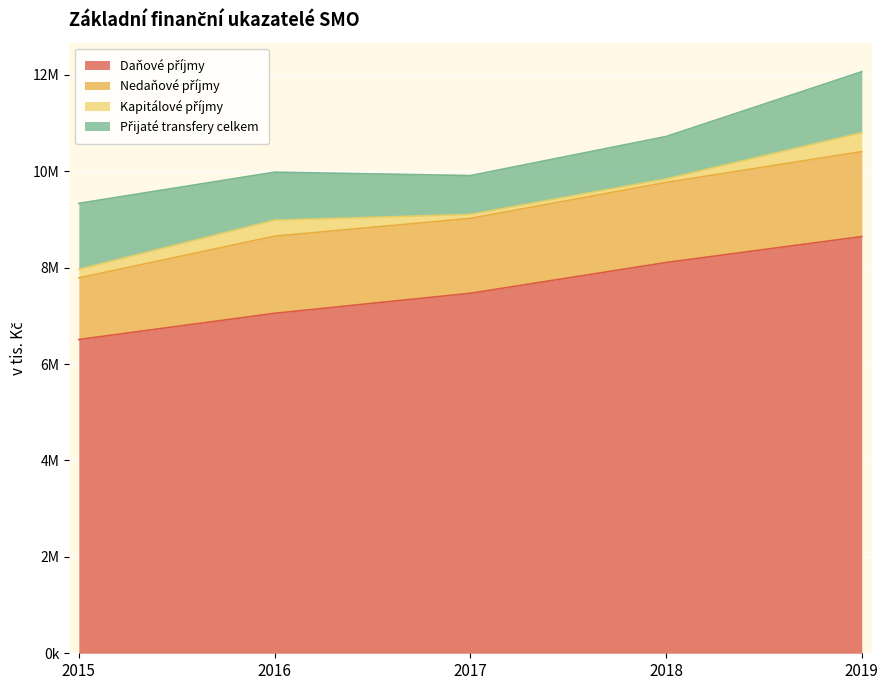

How many times do Přijaté transfery celkem and Nedaňové příjmy cross each other?

1